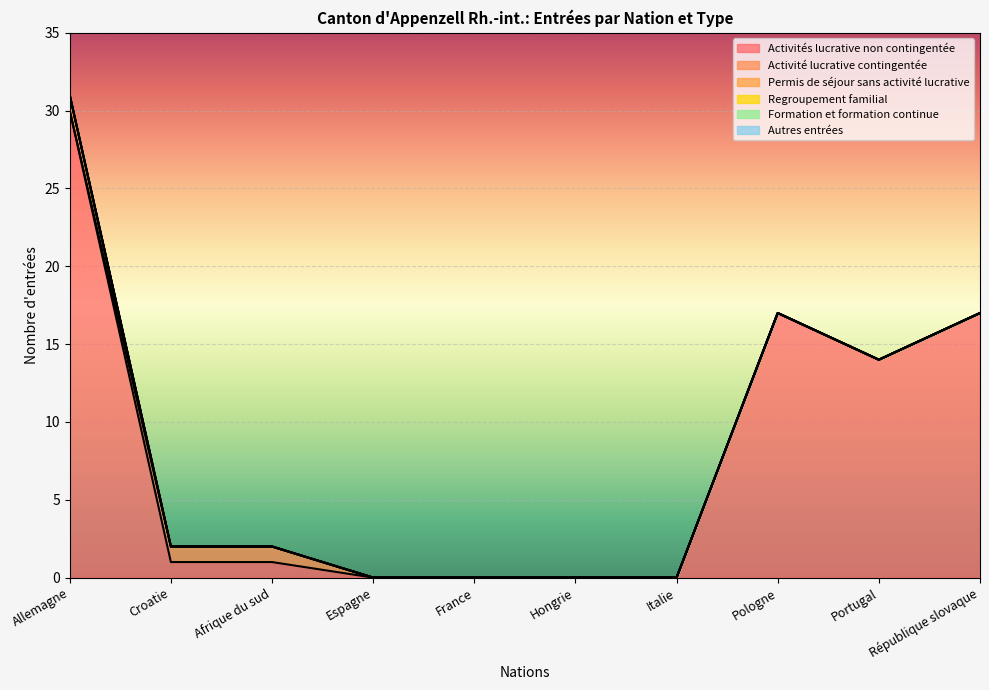

True or false: Activité lucrative contingentée and Permis de séjour sans activité lucrative intersect in this chart.

True